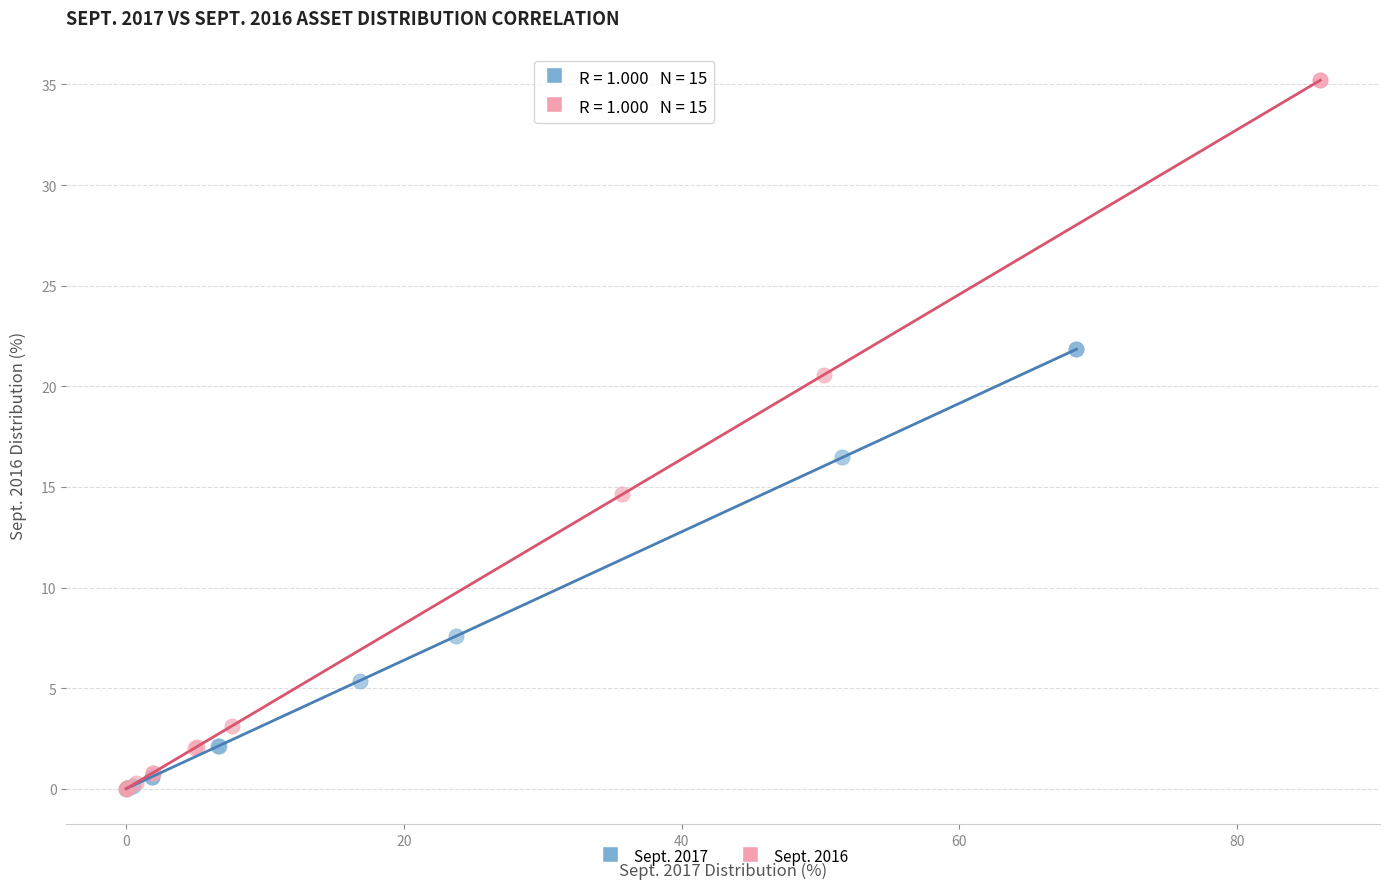

Which series reaches the maximum Y coordinate?

Sept. 2016